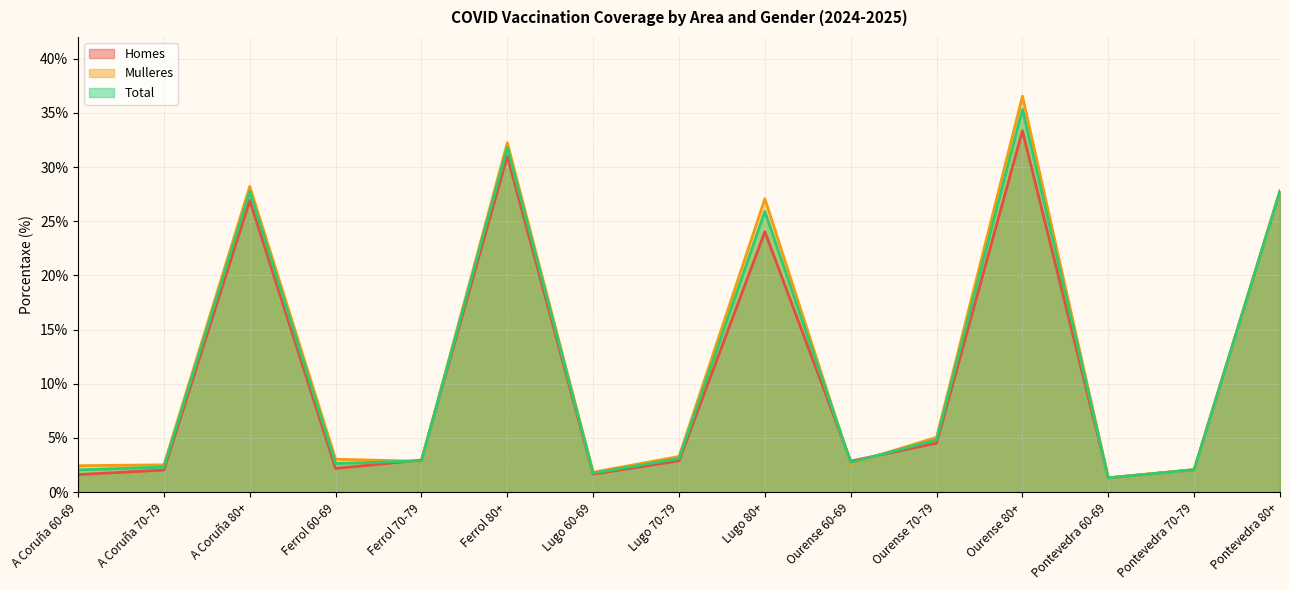

True or false: Mulleres has a value of 28.2 at A Coruña 80+.

True